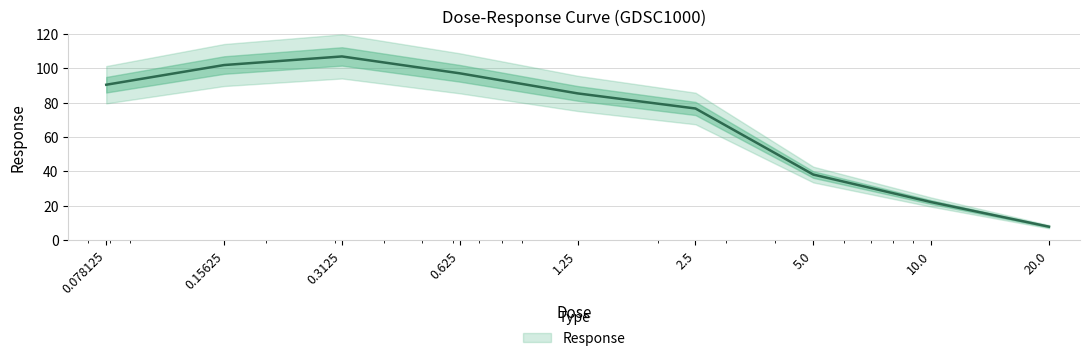

What is the label of the 6th point from the left?

2.5